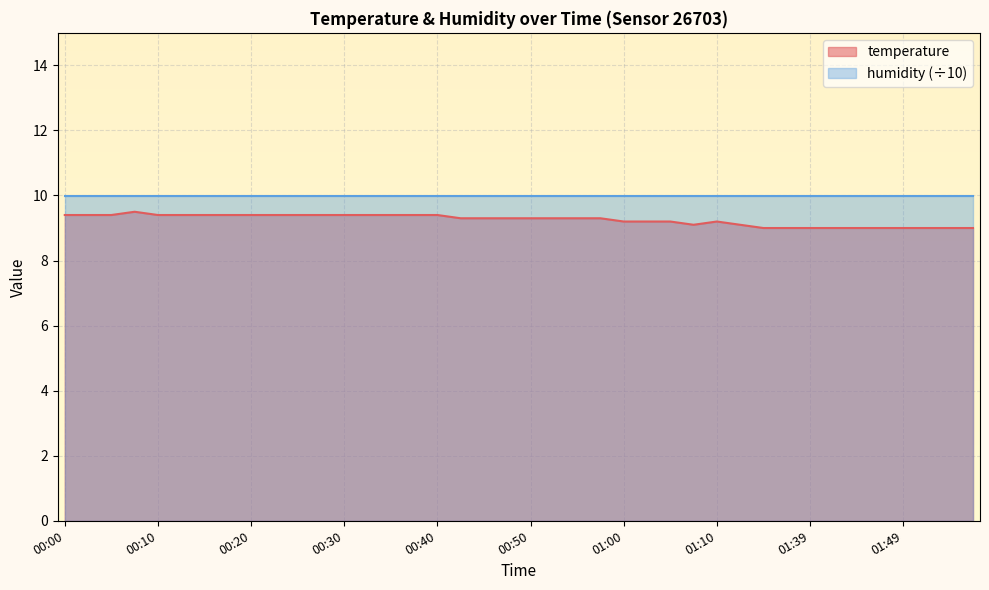

Read the value at 00:32.

9.4